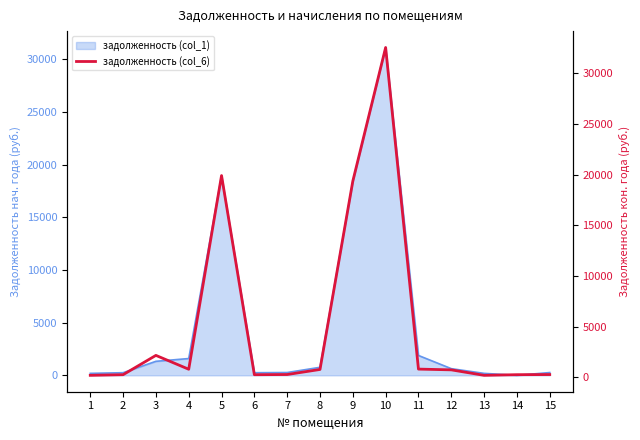

What is the ratio of the value at 7 to the value at 8?

0.3